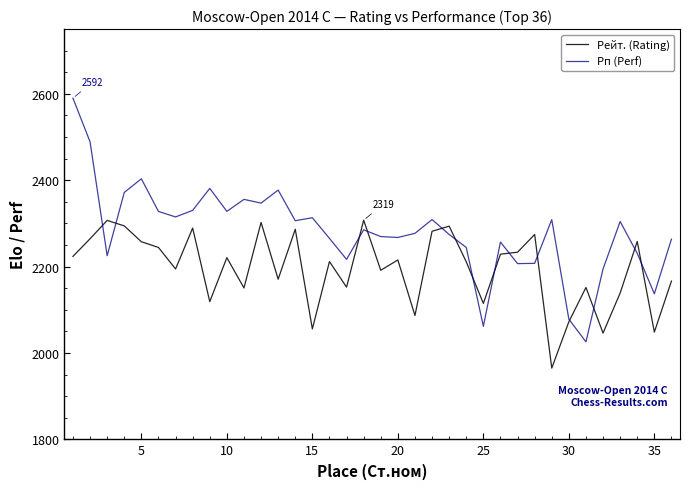

What are all the series names shown in the legend?

Рейт. (Rating), Рп (Perf)